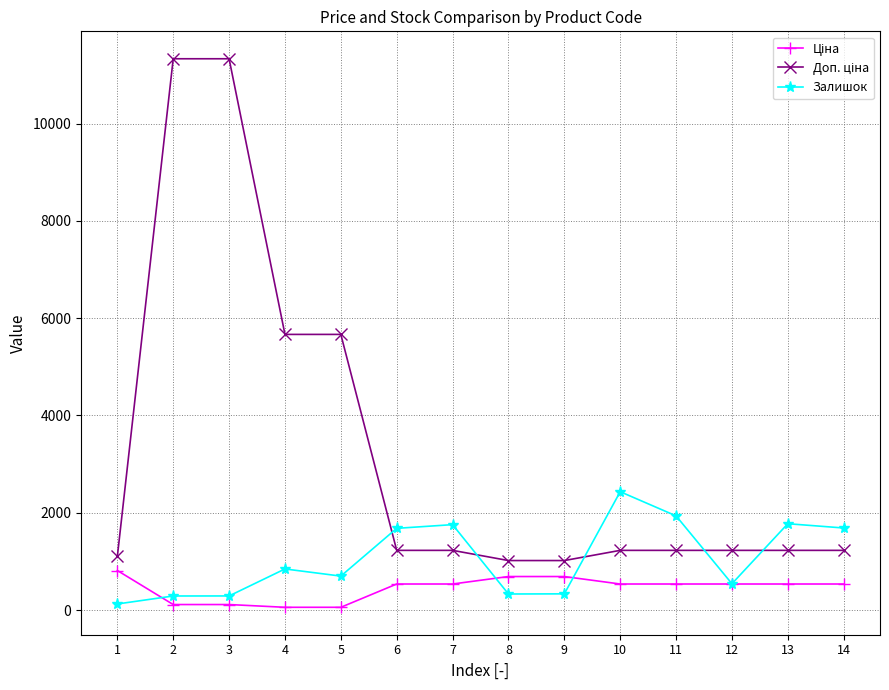

True or false: Залишок has more than 0 points higher than both neighbors.

True